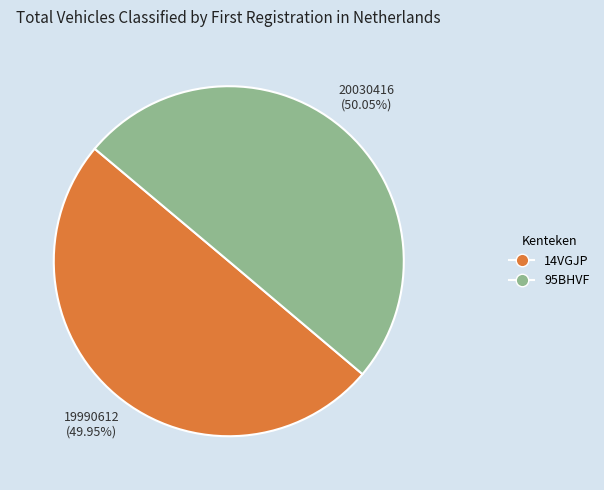

Combined, do 95BHVF and 14VGJP account for over 50%?

Yes